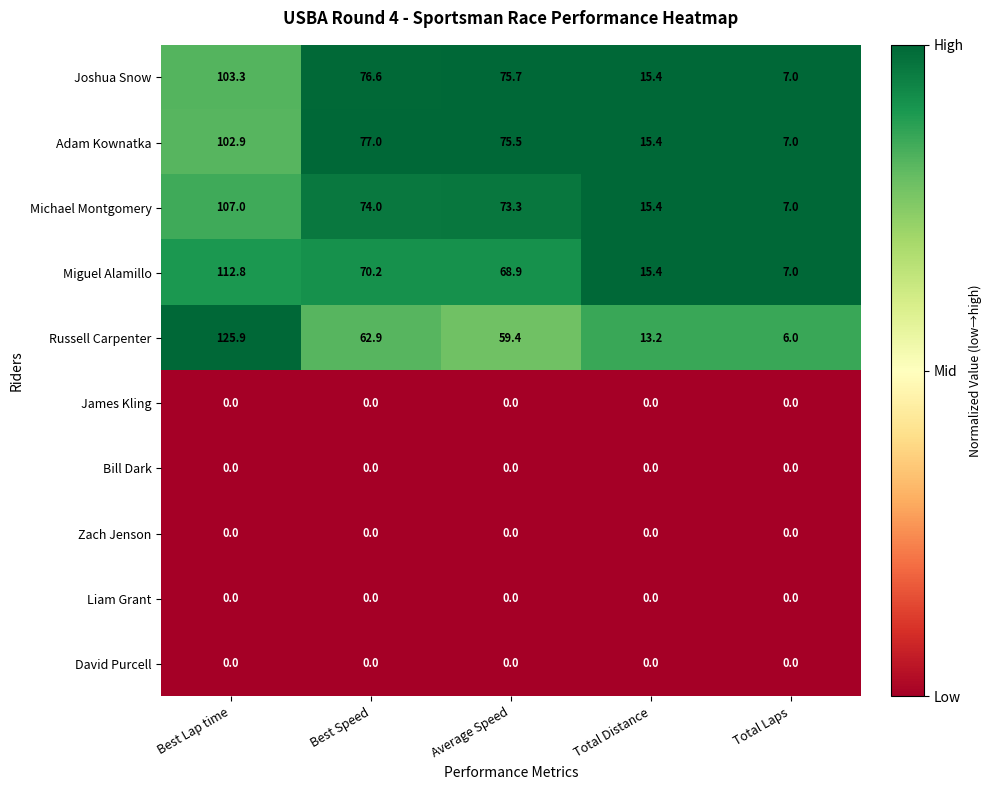

What is the maximum value shown in the chart?

125.9